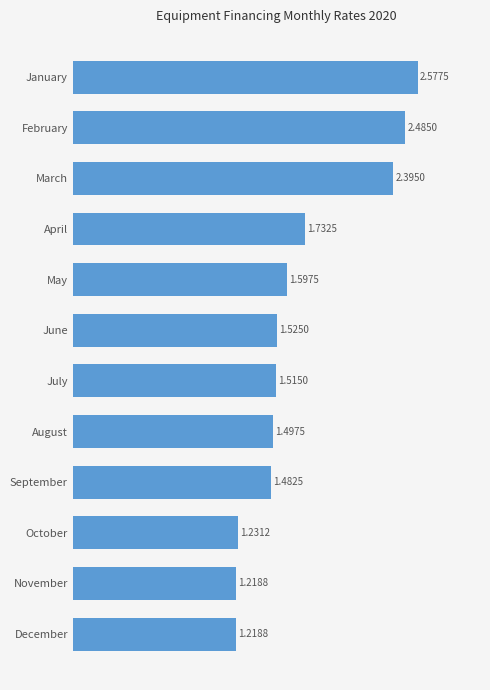

What is the sum of the values at August and April?

3.2